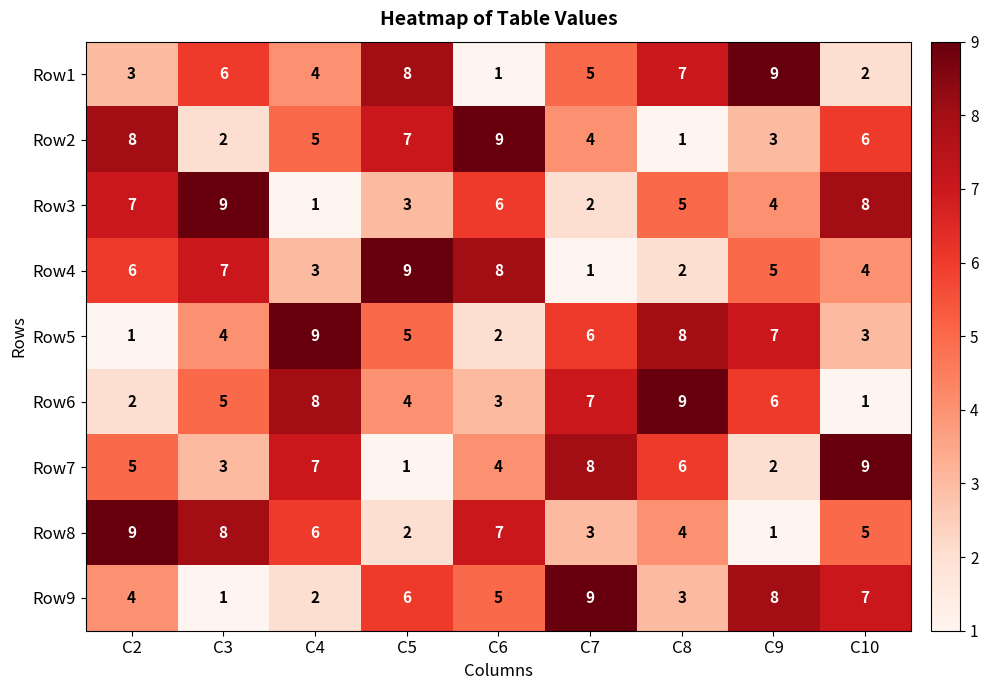

What is the difference between the highest and lowest values at C3?

8